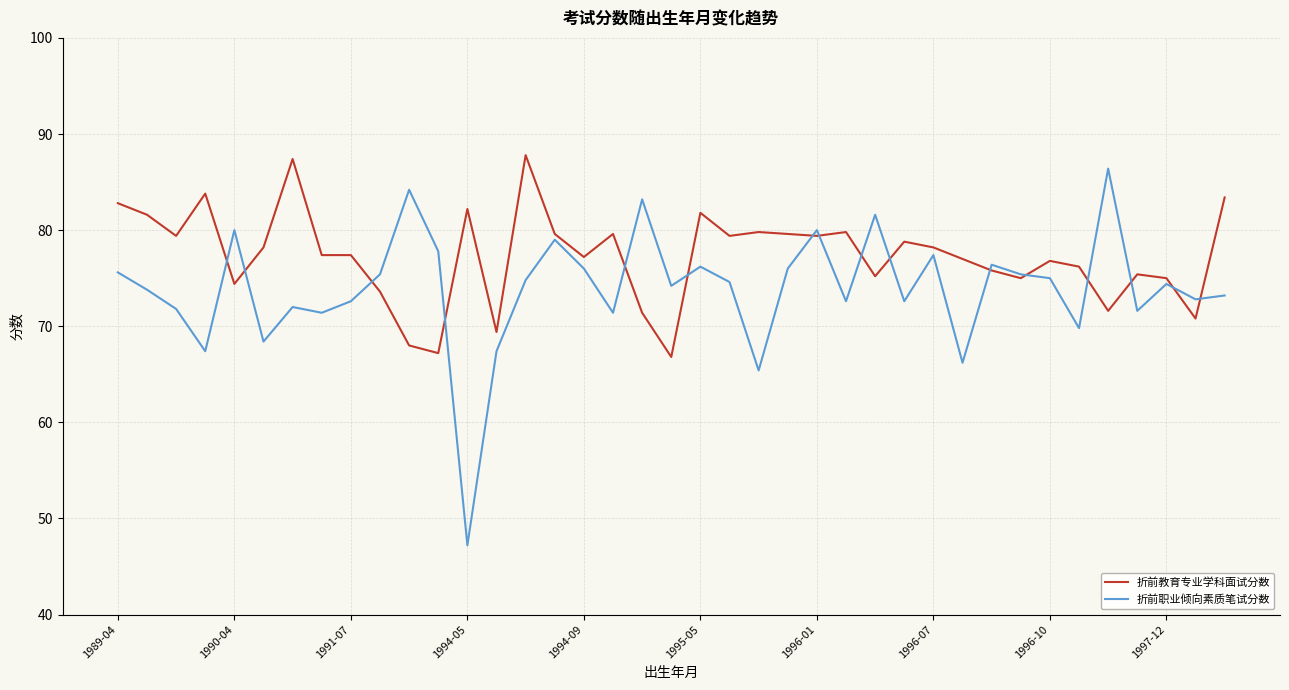

What is the highest value of the 折前职业倾向素质笔试分数 series?

86.4